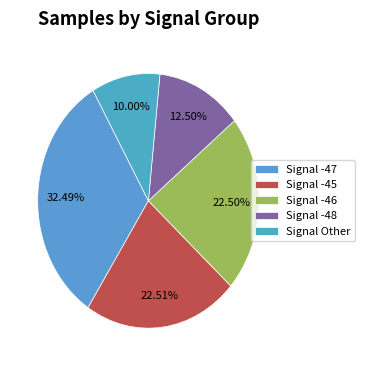

How many slices are in this pie chart?

5